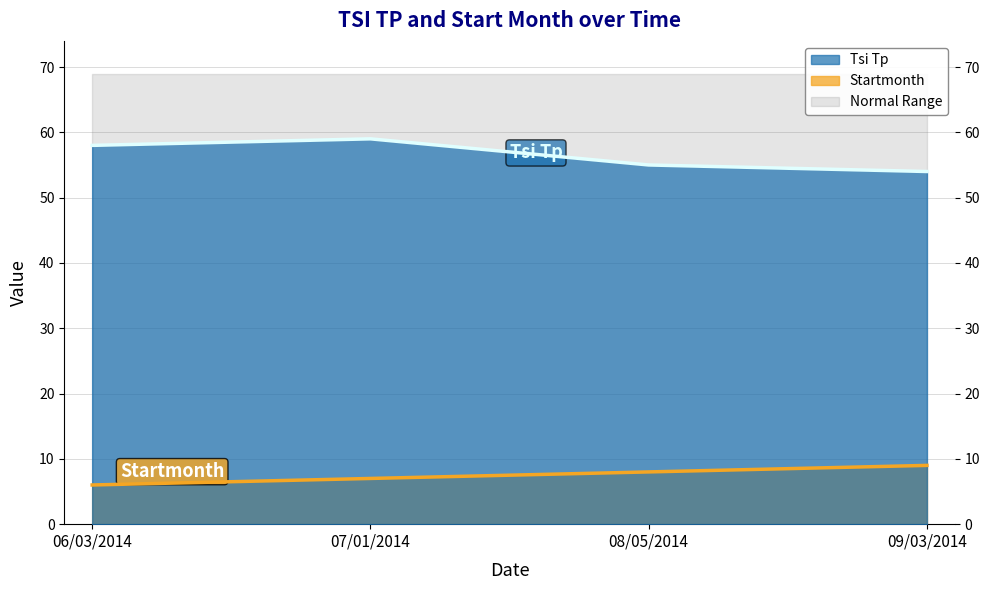

List the series in order of their peak value, highest first.

Tsi Tp, Startmonth